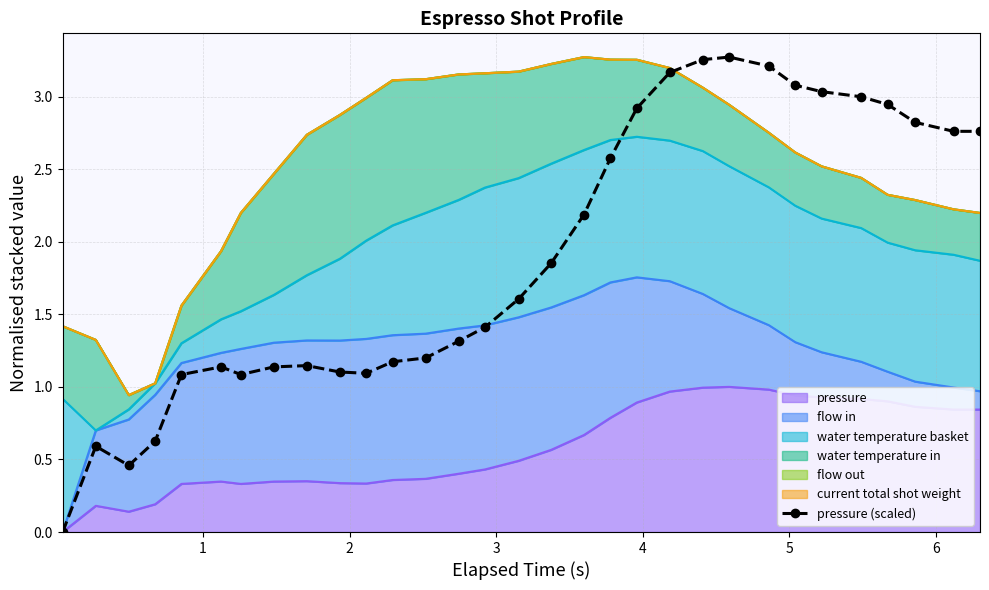

How many data points are less than 1?

4